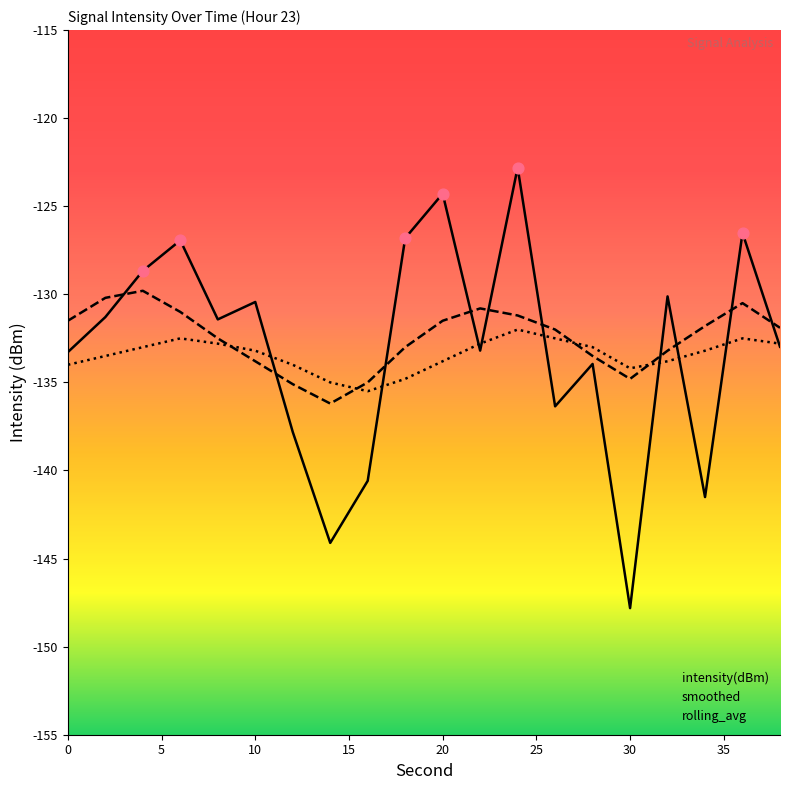

At how many categories does at least one series exceed -130?

6